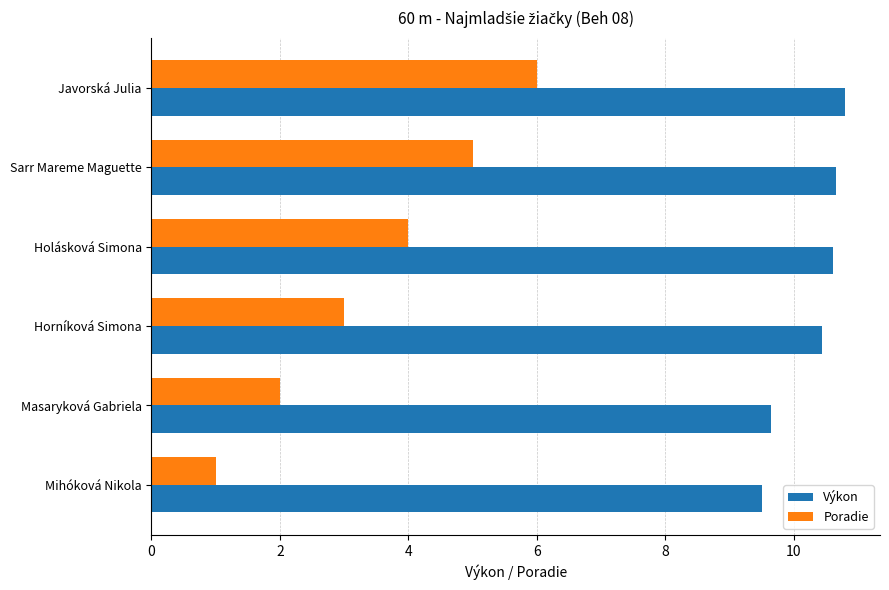

Which series has the largest total across all categories?

Výkon